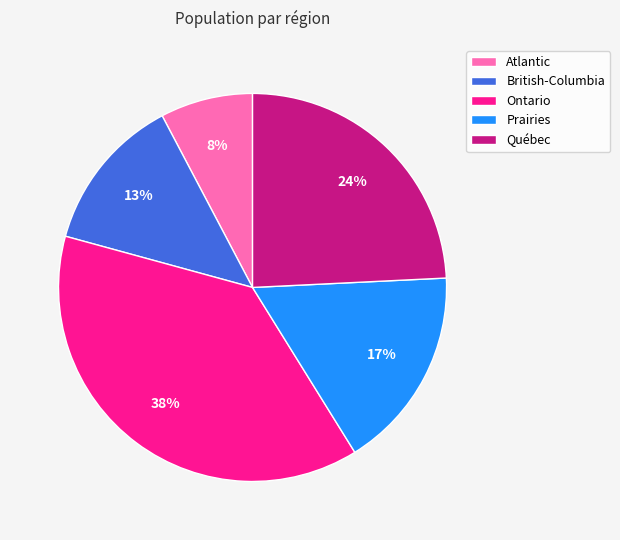

Is it true that British-Columbia is 13% of the pie?

True